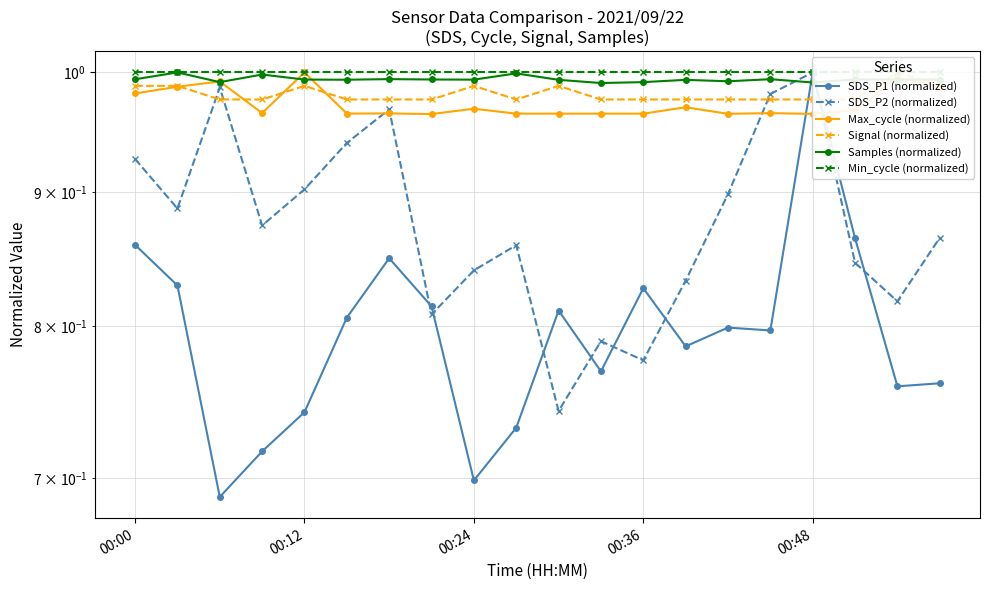

True or false: SDS_P2 (normalized) and Min_cycle (normalized) intersect in this chart.

False